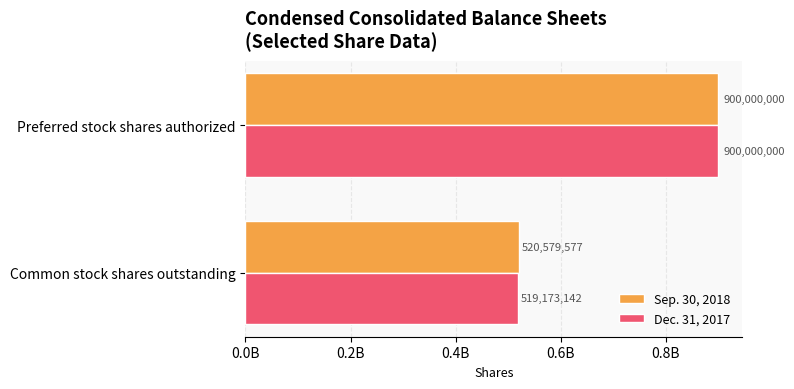

At which category is the sum across all series the highest?

Preferred stock shares authorized